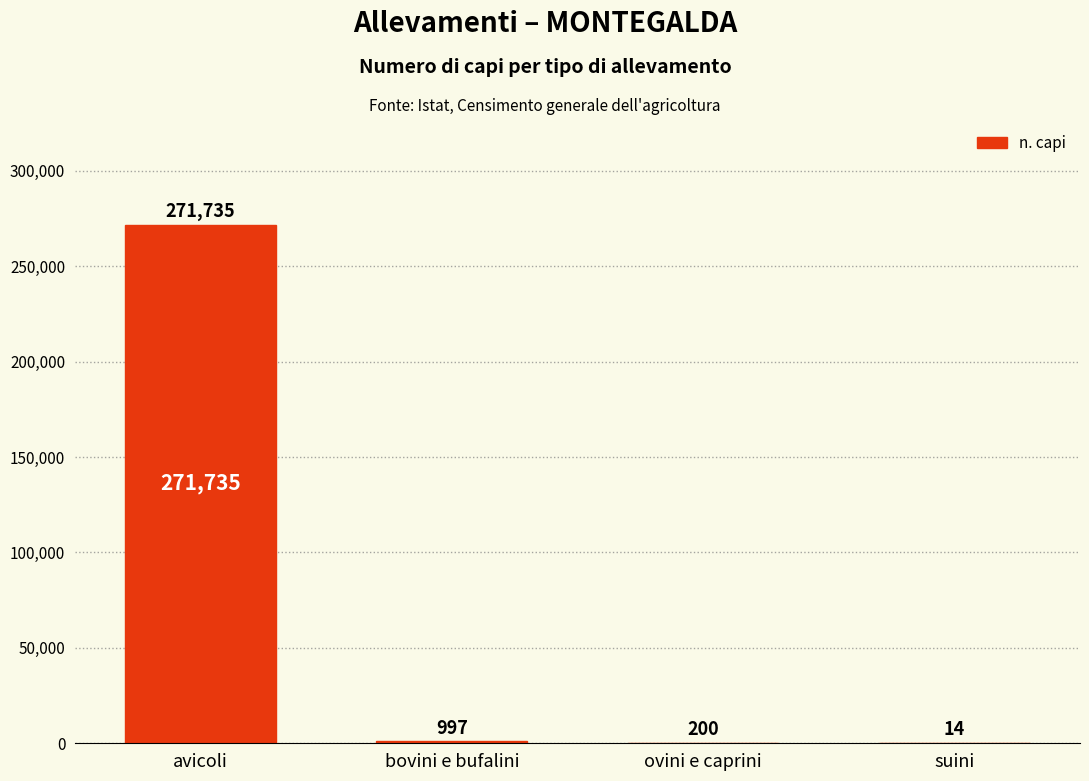

Where is the data nearest to the value 135874?

bovini e bufalini